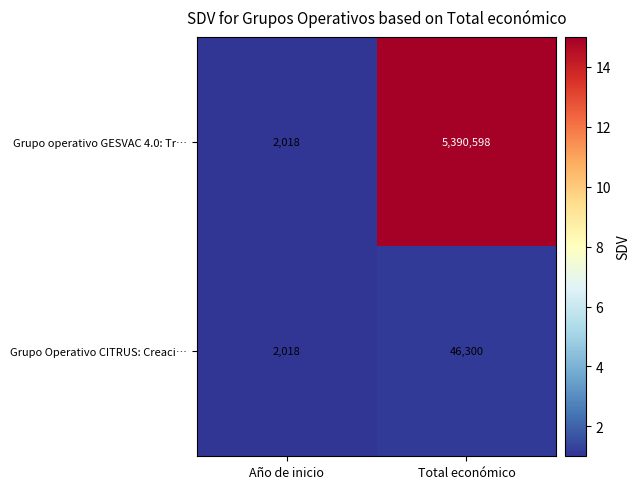

The Grupo Operativo CITRUS: Creaci… series shows 69673 at Total económico. True or false?

False